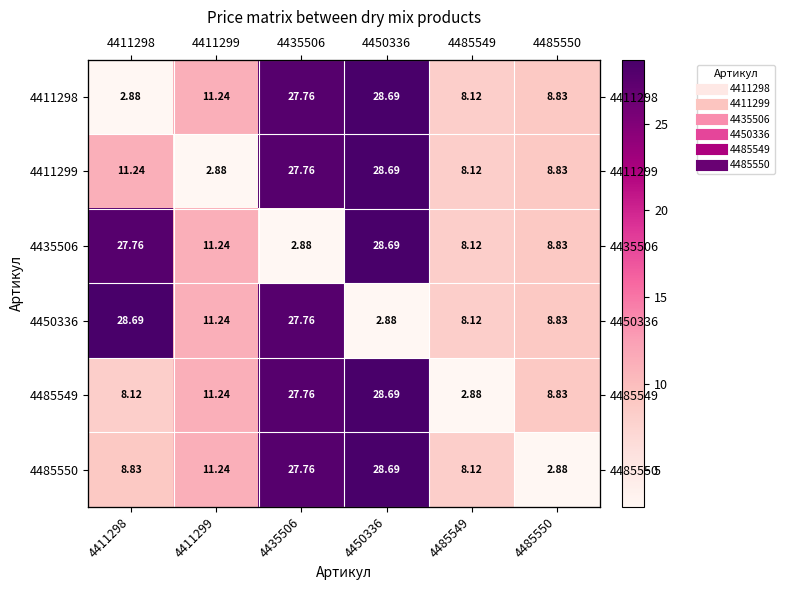

What is the highest value of the 4411299 series?

28.7